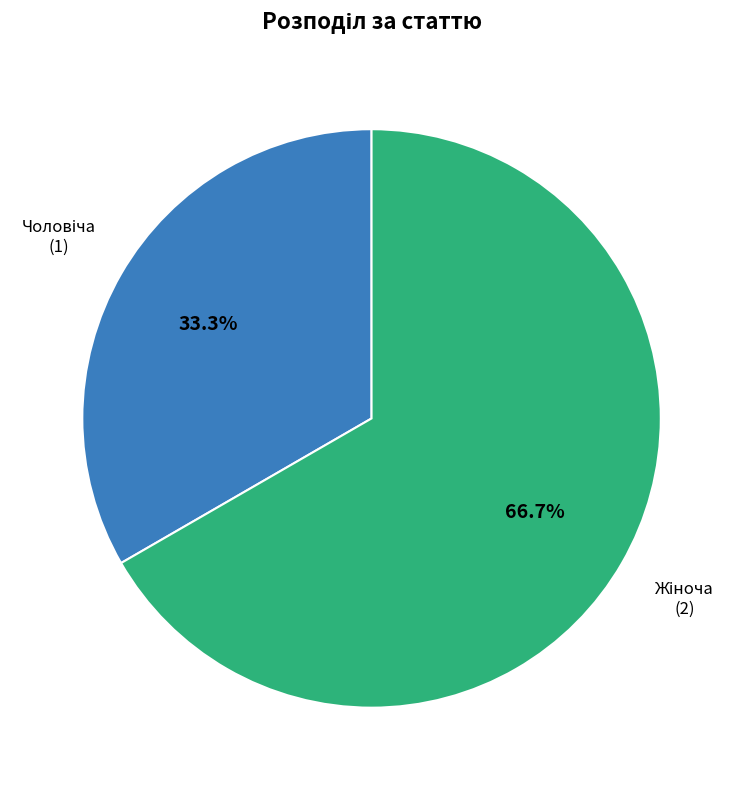

Count the number of slices in the pie.

2